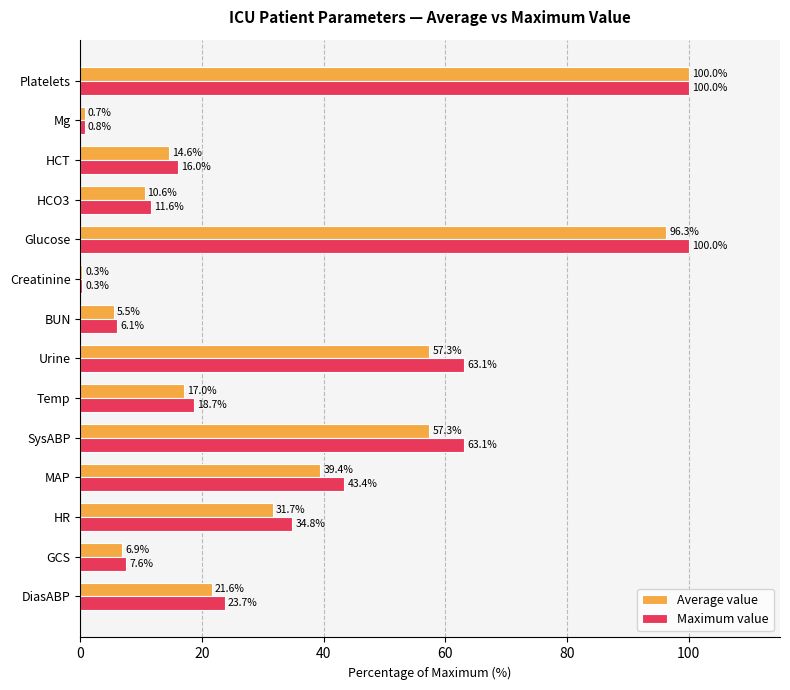

How many data points in Average value are above 21?

7